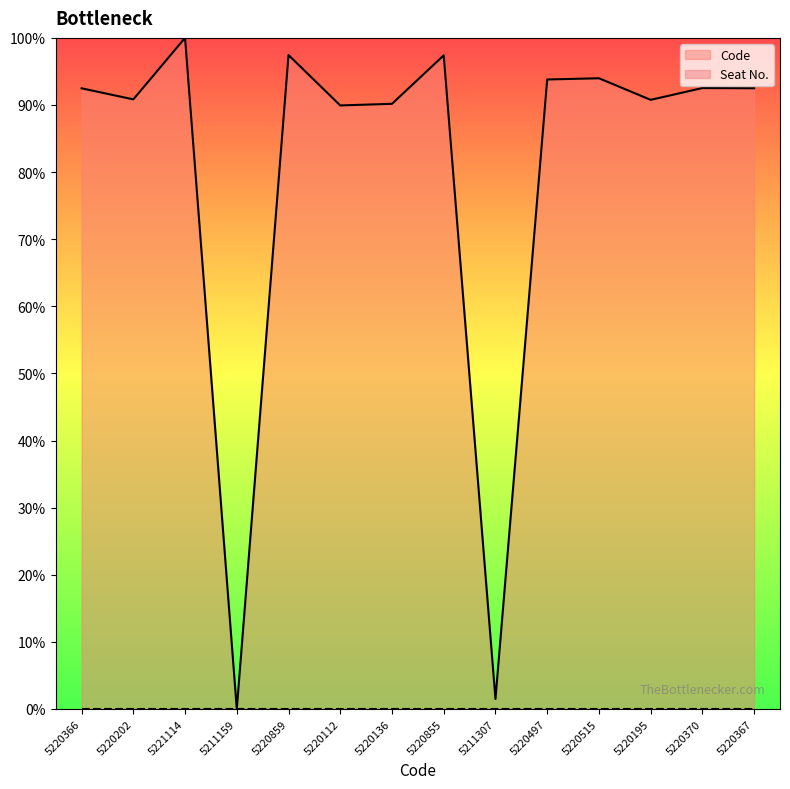

The chart shows a value of 2.4 at 5211307. True or false?

False